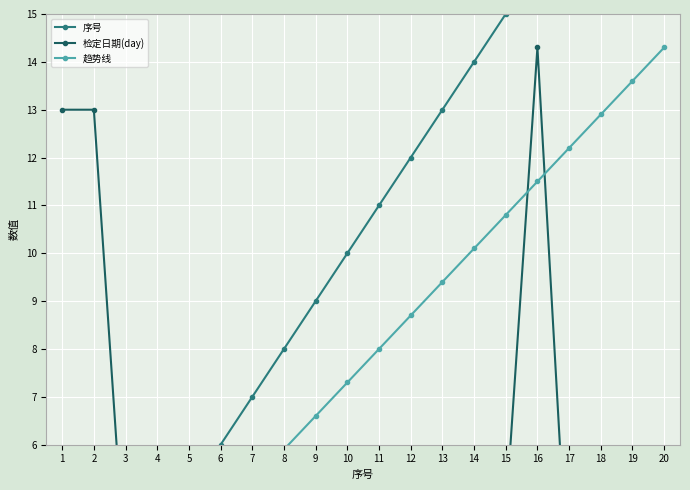

At 16, list the series in order from largest to smallest.

序号, 检定日期(day), 趋势线